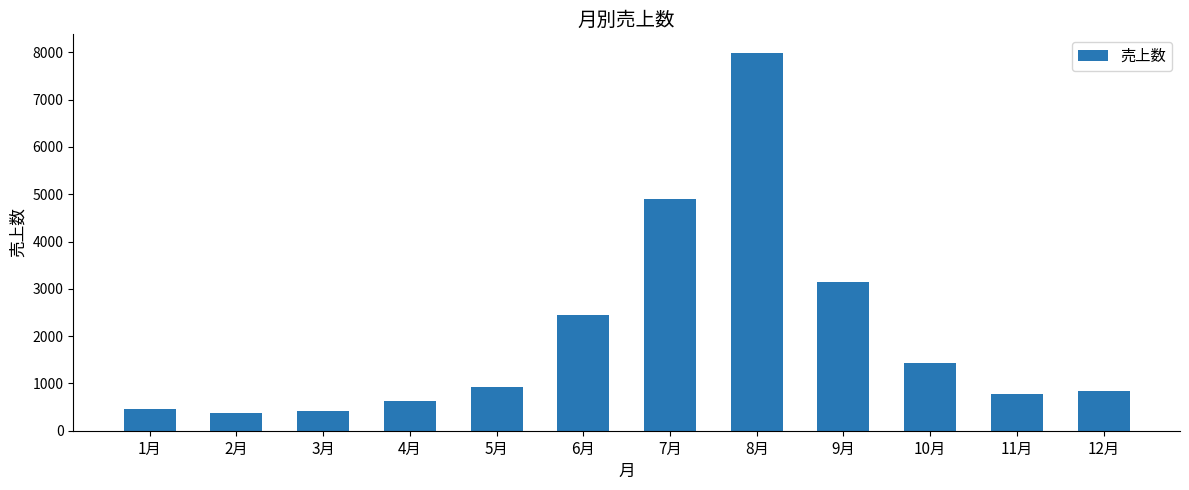

What is the sum of all values?

24301